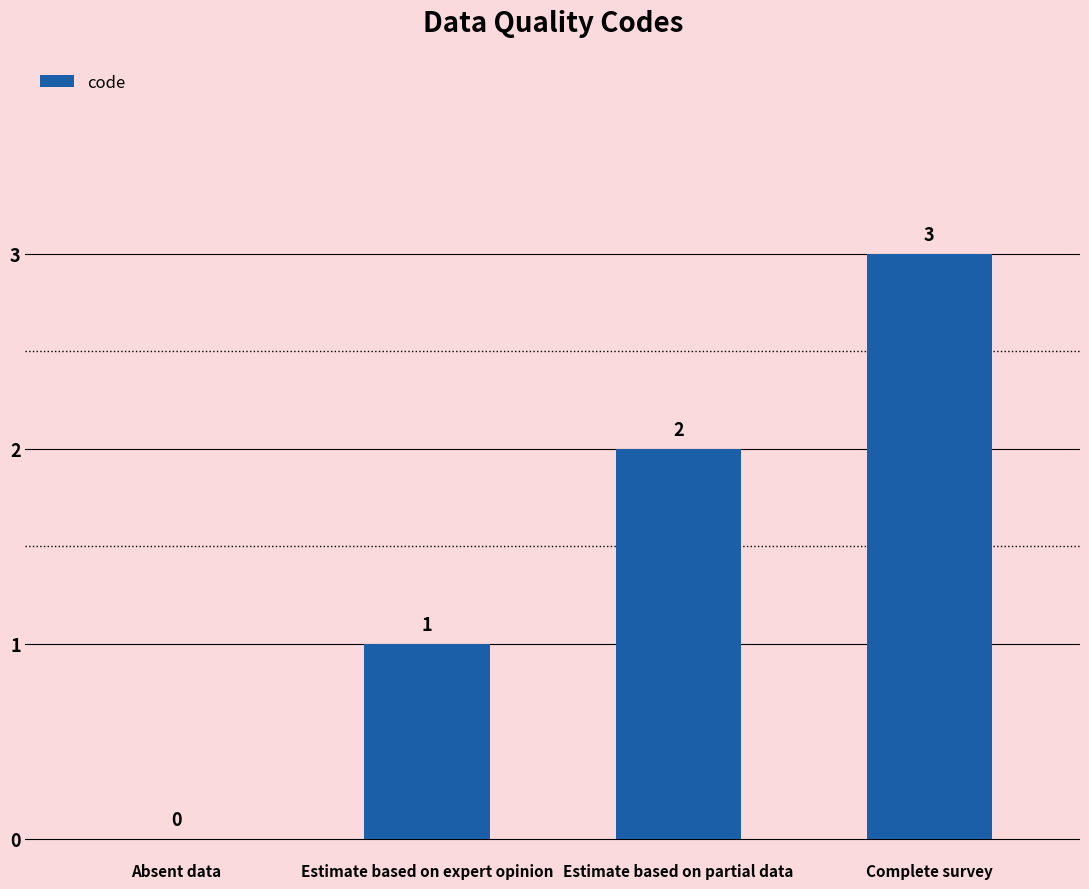

What is the maximum value shown in the chart?

3